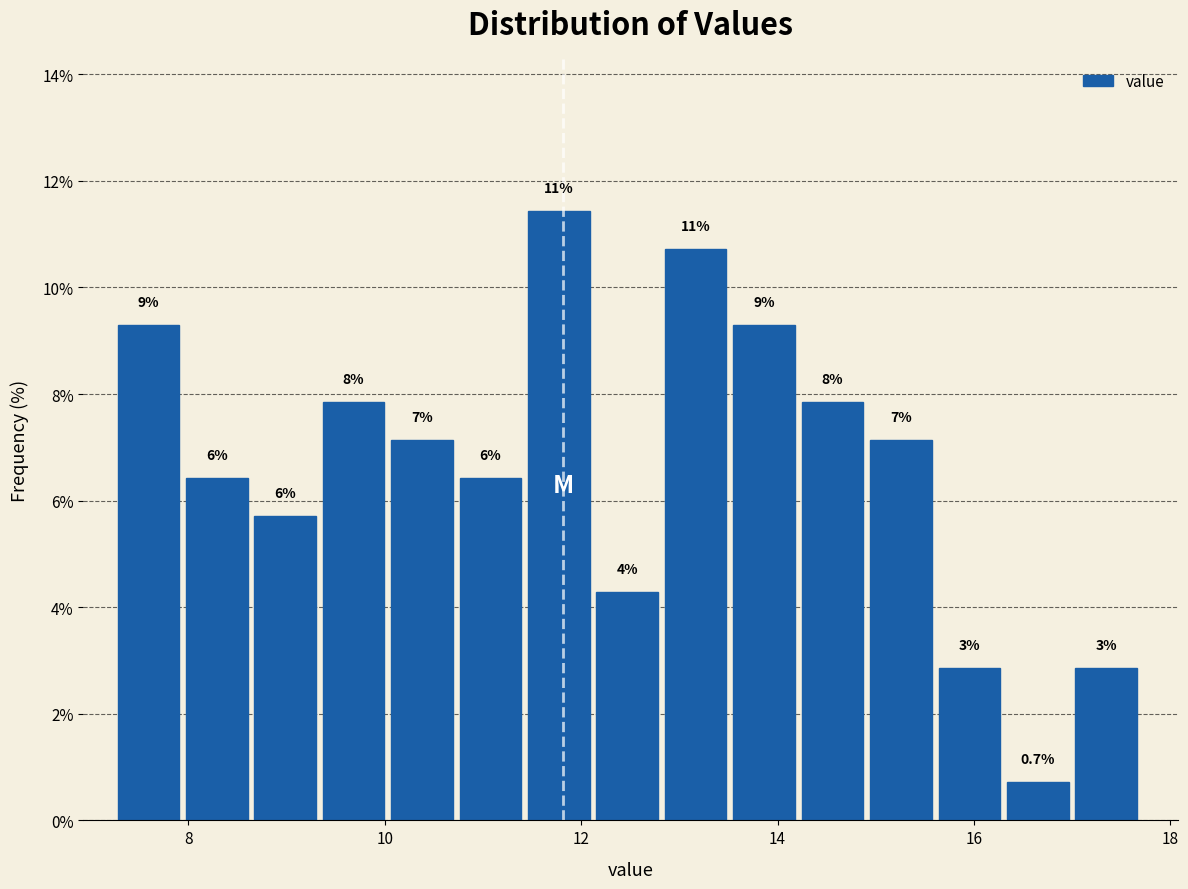

Read against the x-axis, roughly where is the centre of the tallest bar?

11.8